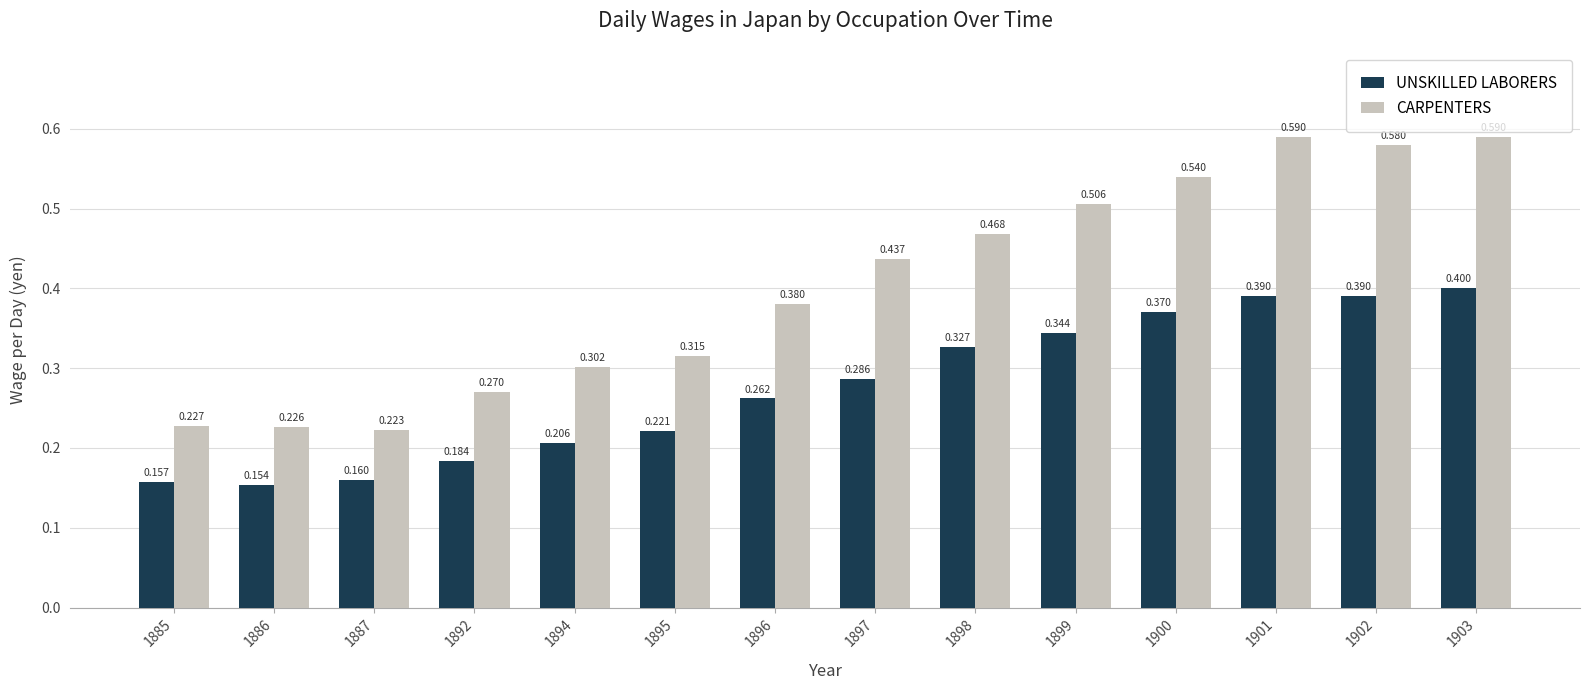

Are the bars horizontal?

No